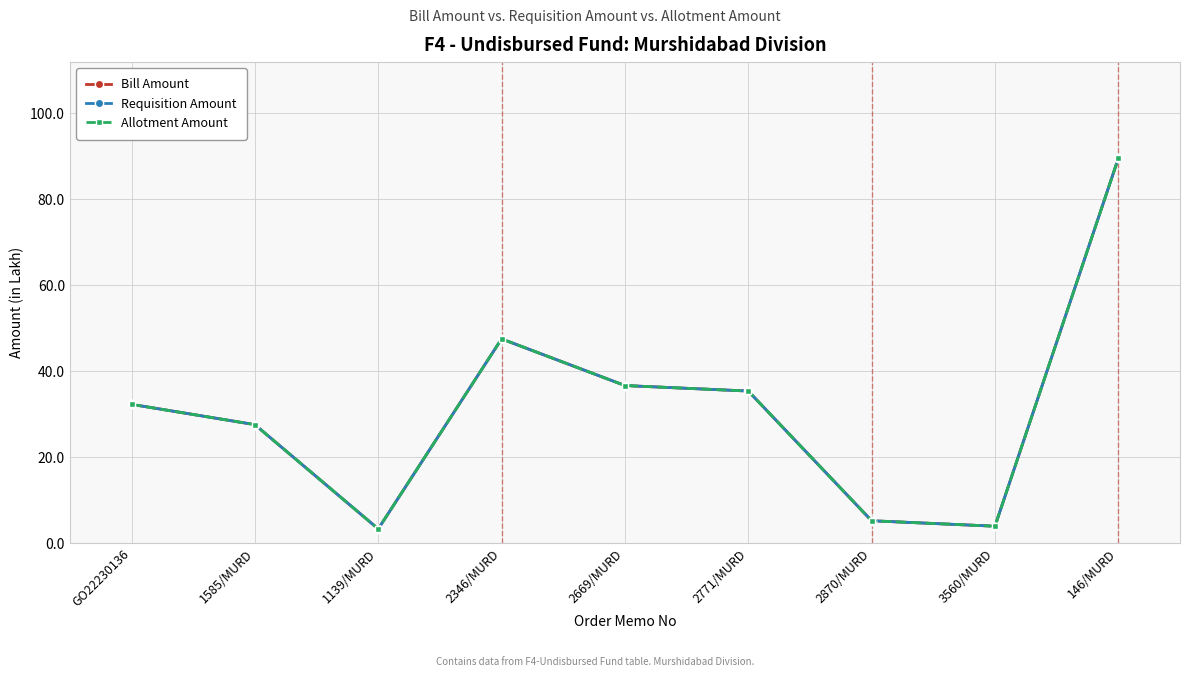

Is this an area chart (filled region under the line)?

No